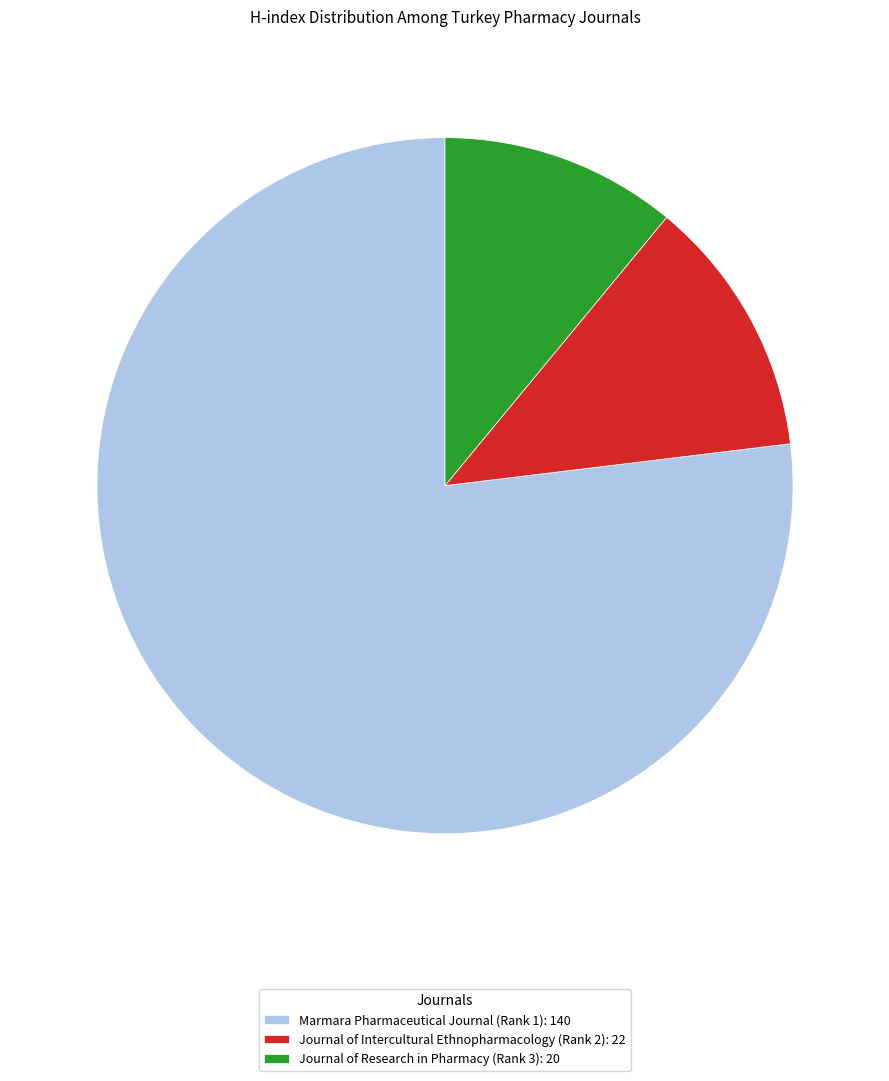

Is there any slice that represents more than half of the pie?

Yes